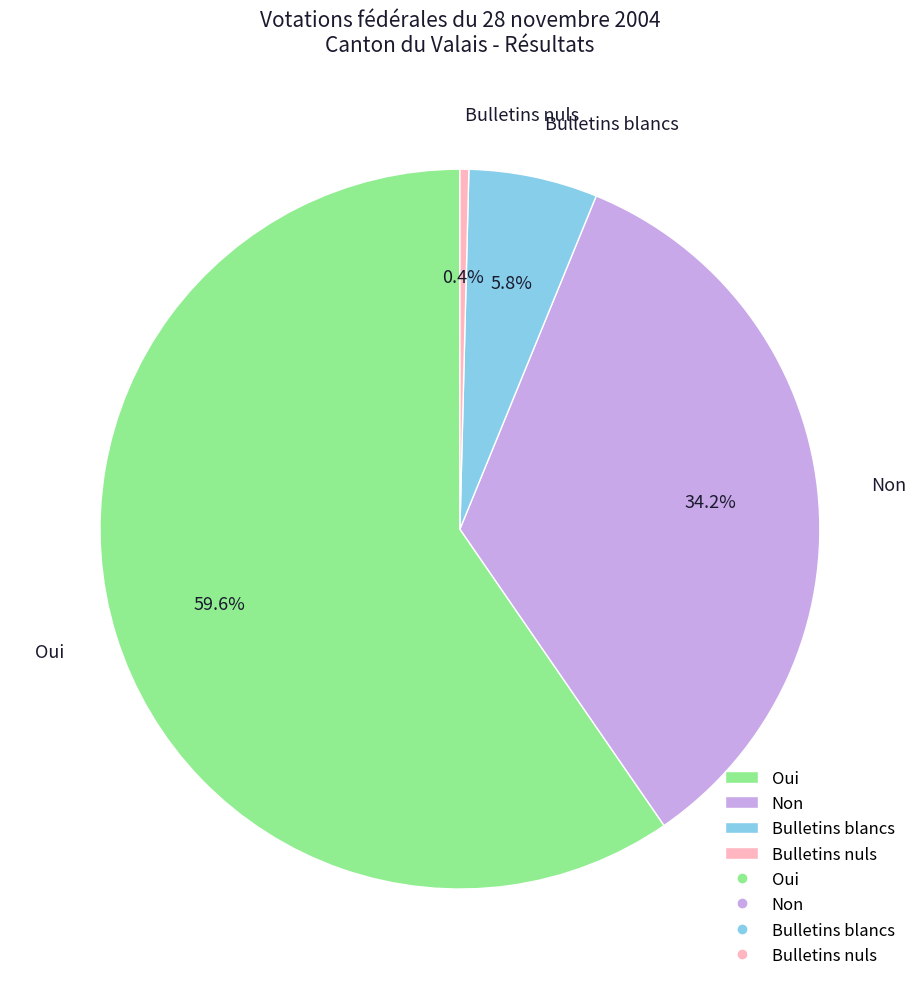

Is there a majority slice in this chart?

Yes